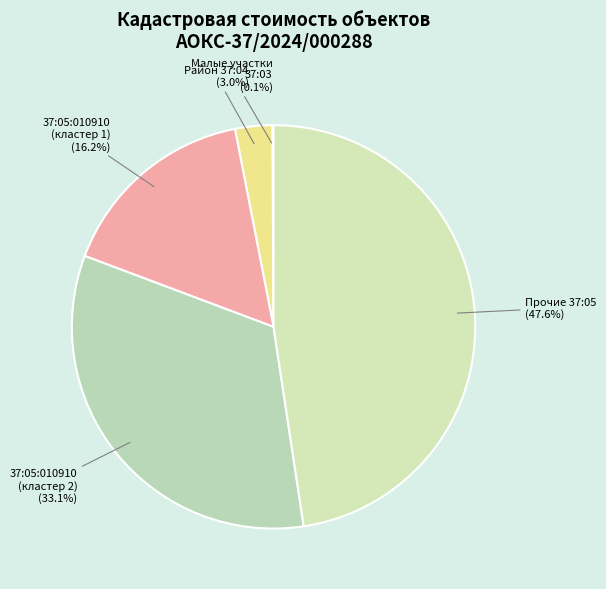

To the nearest percent, what is the average slice percentage?

20%